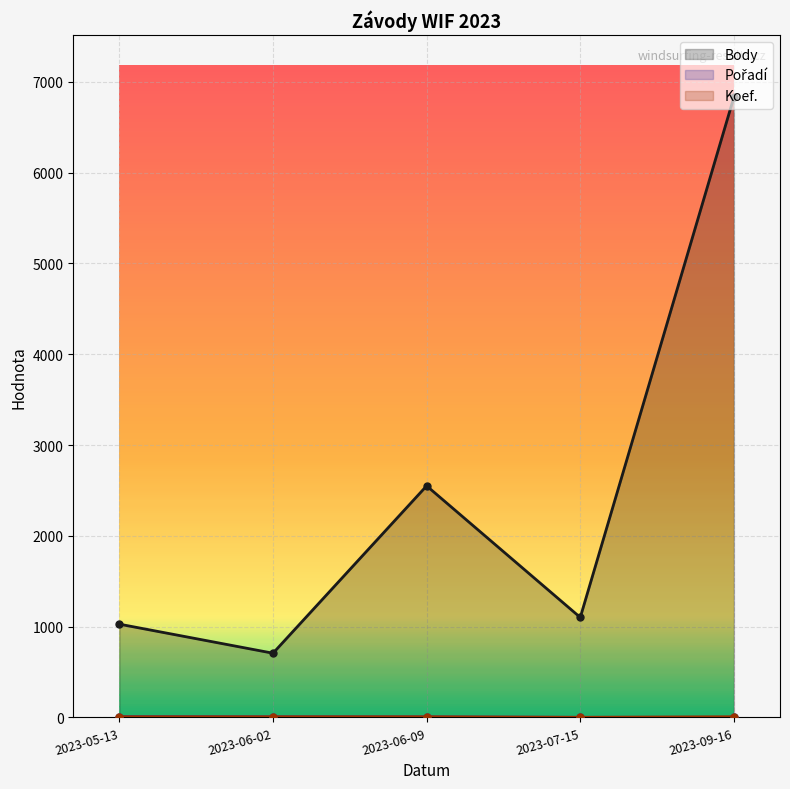

What is the average value of the Body series?

2443